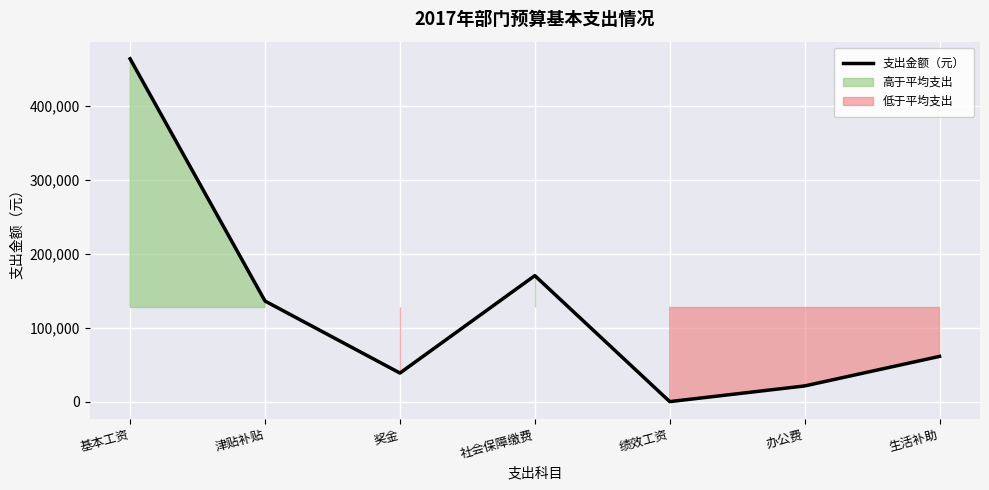

Does the chart display data point markers on the line(s)?

No